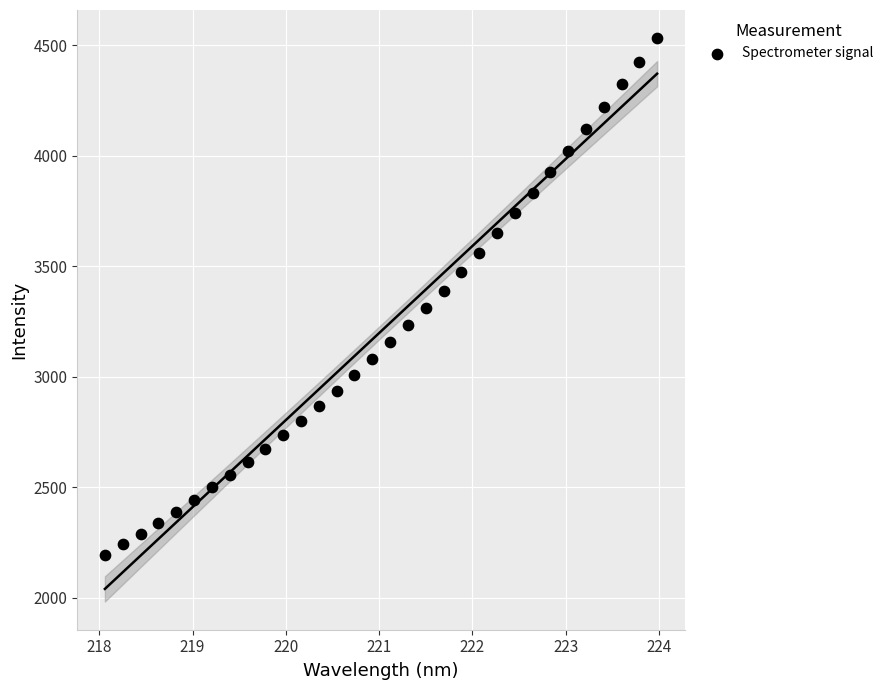

What is the range of X values (max minus min)?

5.9